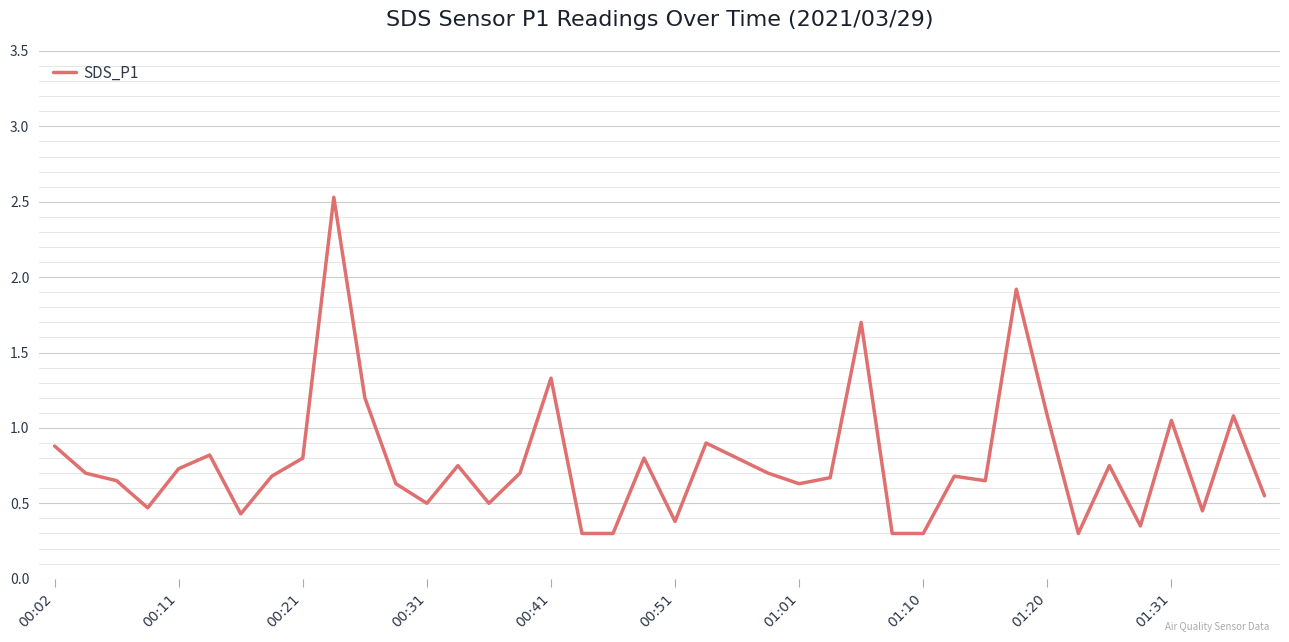

What is the maximum value shown in the chart?

2.5